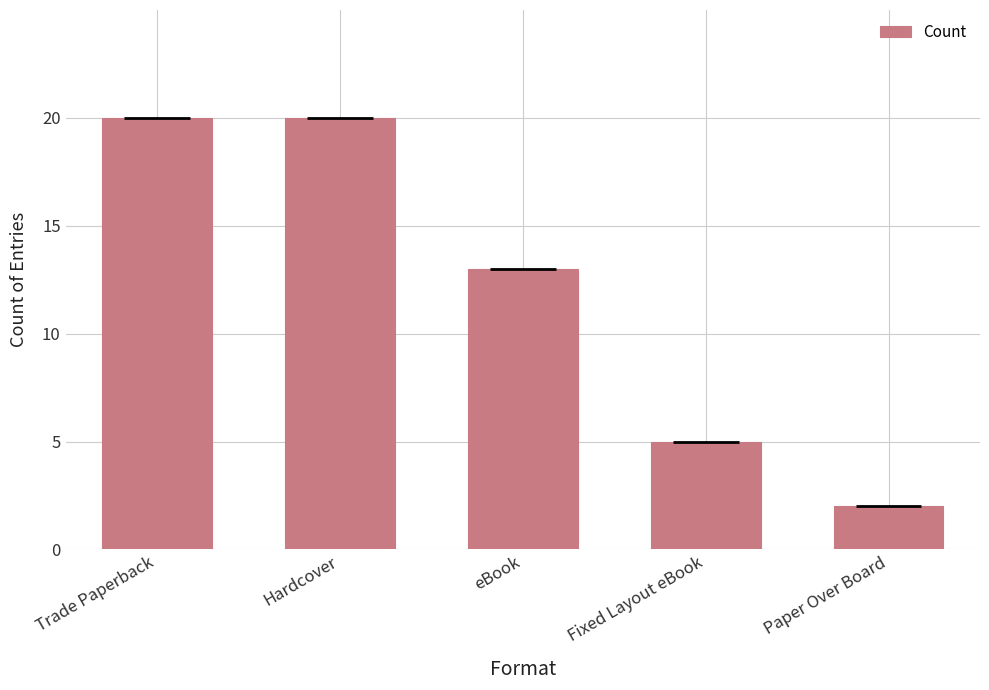

List the labels in order of value, smallest first.

Paper Over Board, Fixed Layout eBook, eBook, Trade Paperback, Hardcover